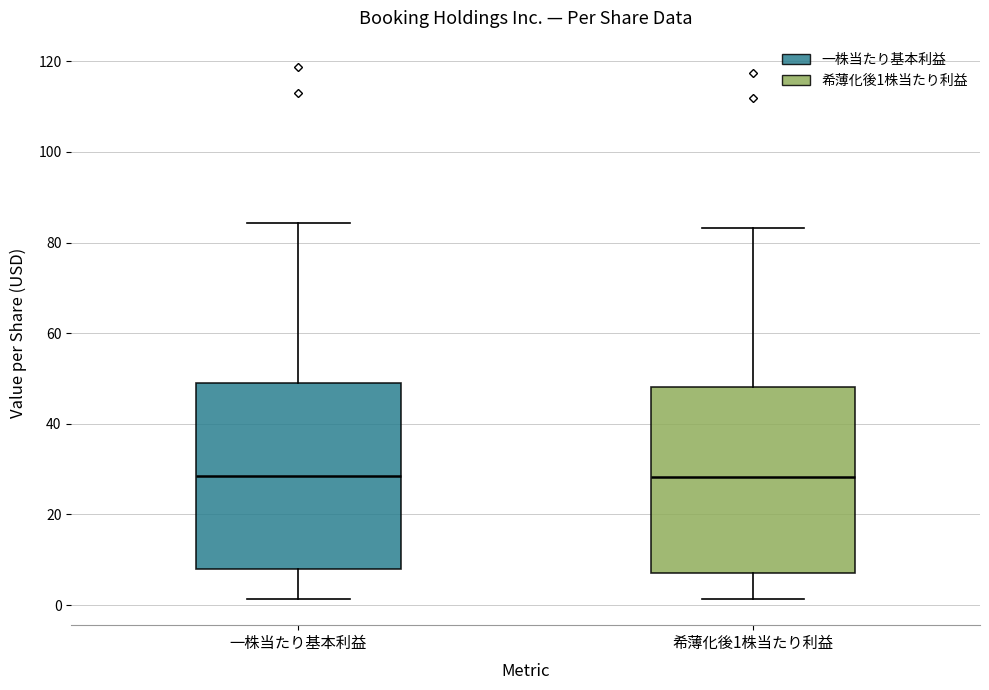

Where does the lower whisker of the box for 希薄化後1株当たり利益 end on the y-axis? The values are not printed on the chart, so give them approximately, as read against the axis.

2